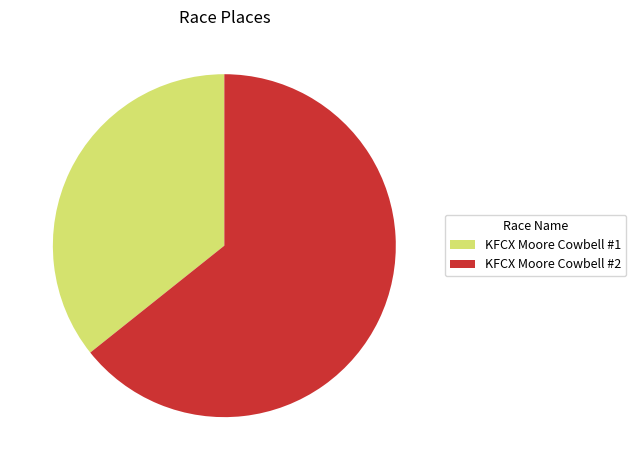

How many segments does this pie chart have?

2